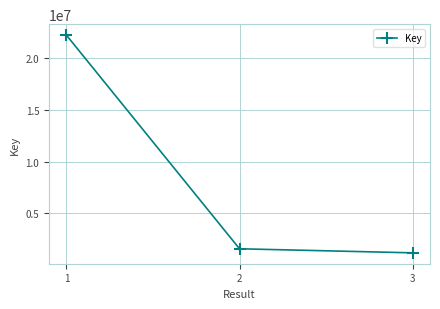

What is the difference between the values at 2 and 1?

20625029